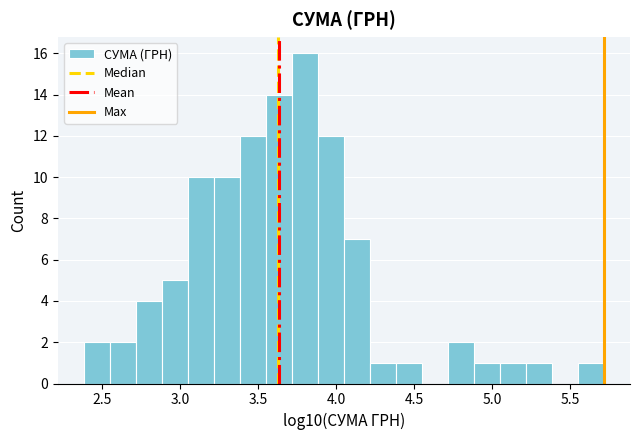

Read against the x-axis, roughly where is the centre of the tallest bar?

3.80